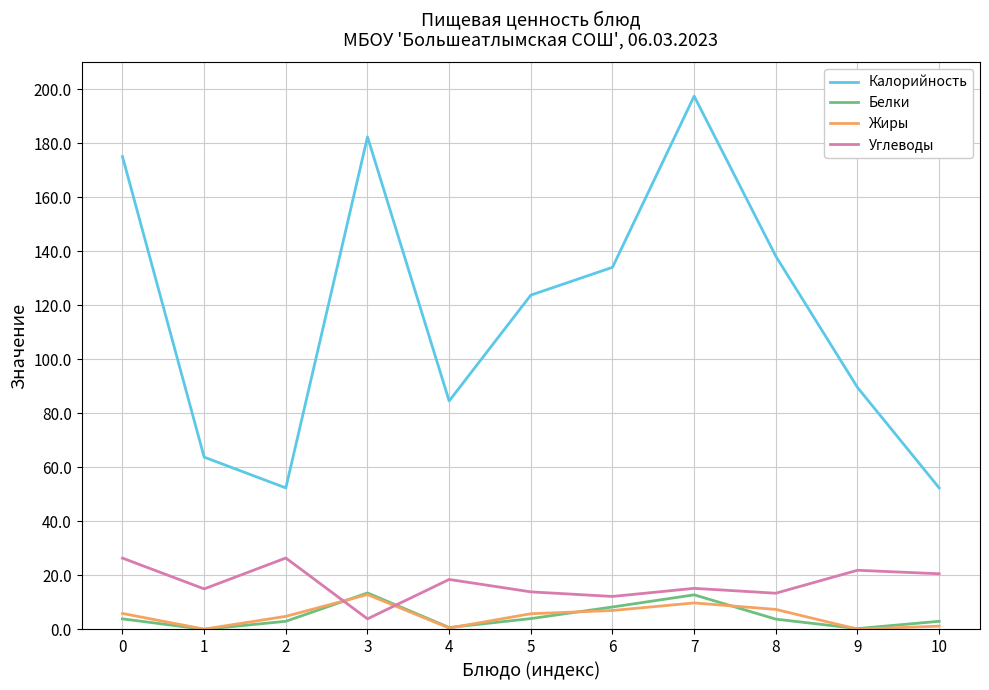

True or false: Жиры and Калорийность intersect in this chart.

False